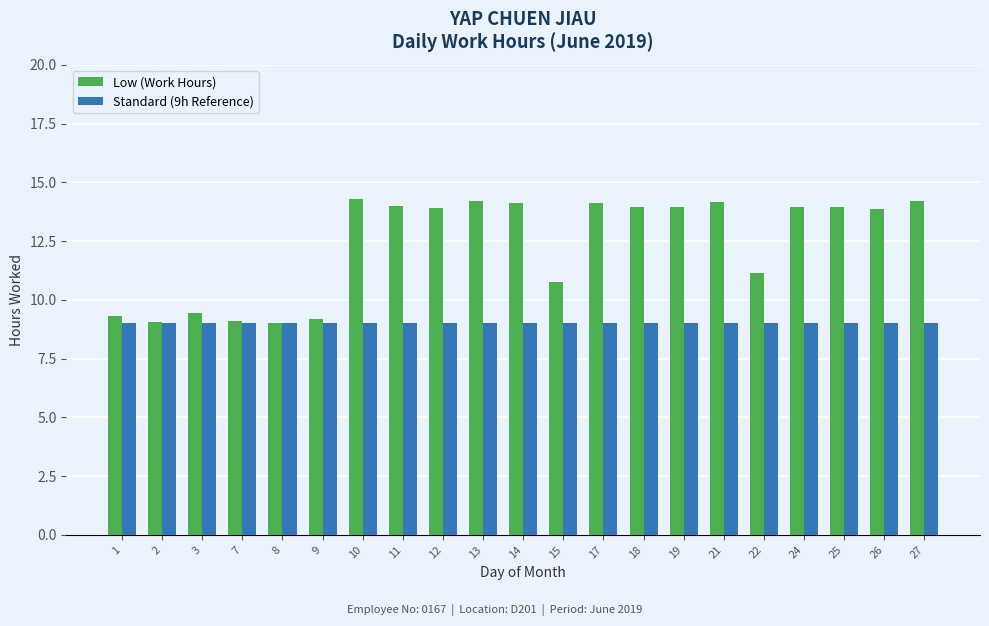

What value does the Low (Work Hours) series have at 12?

13.9